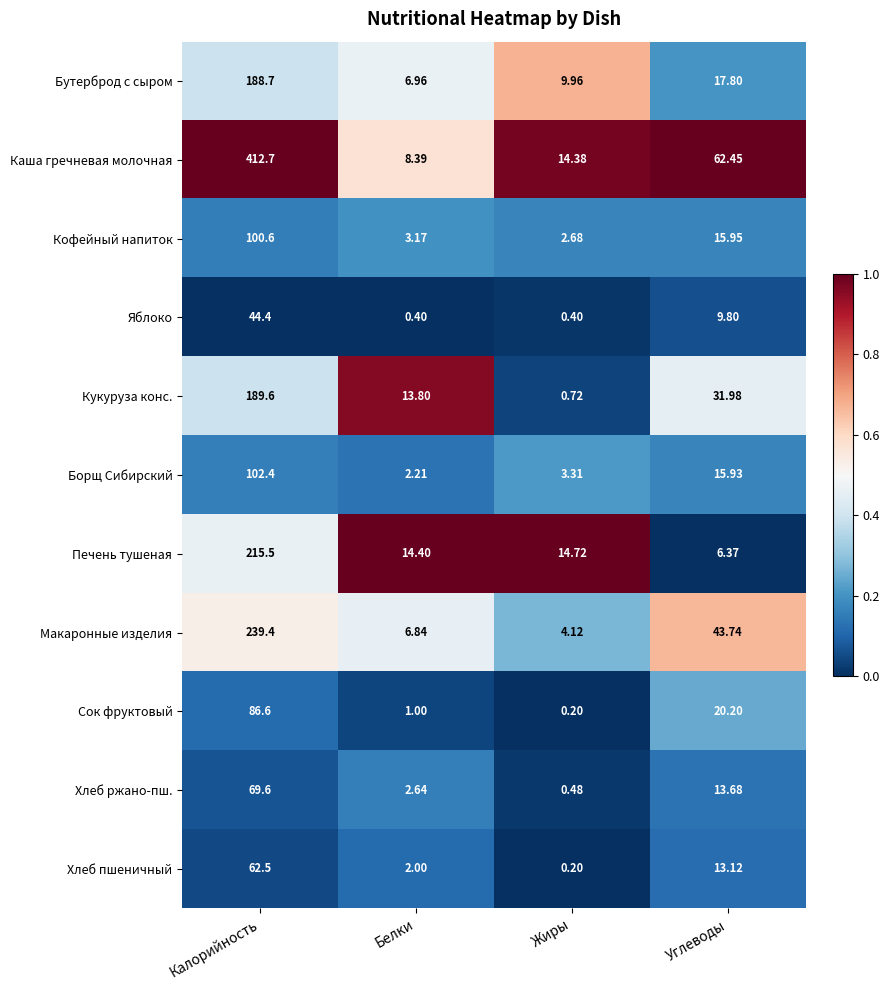

Between Белки and Жиры, which series saw the biggest shift?

Кукуруза конс.